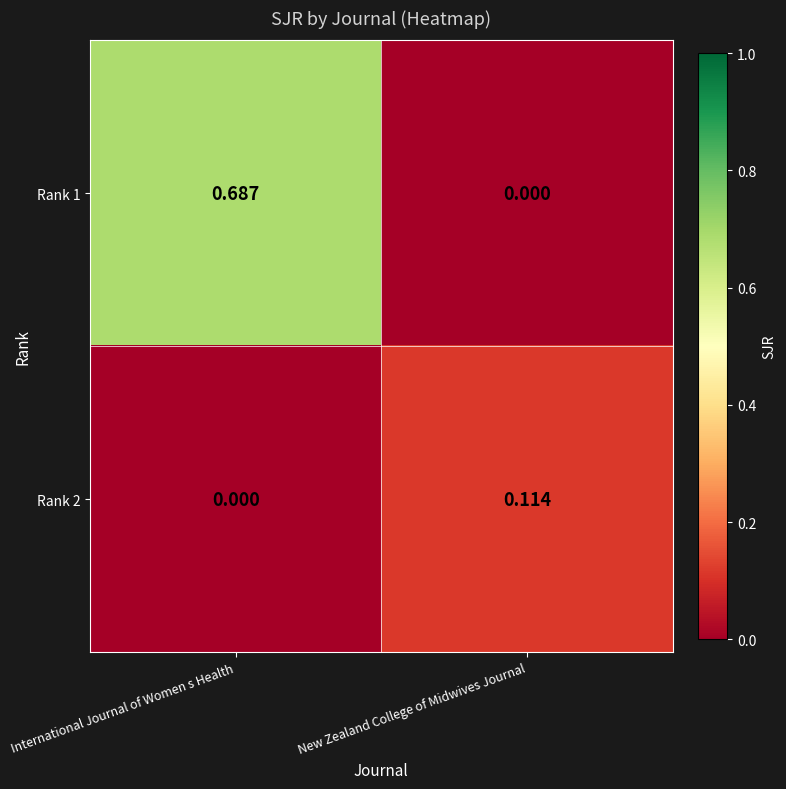

Which series changed the most between International Journal of Women s Health and New Zealand College of Midwives Journal?

Rank 1